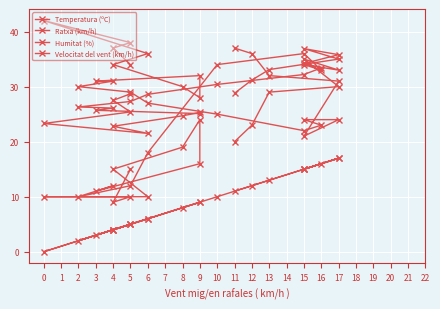

At how many categories does at least one series exceed 3?

24